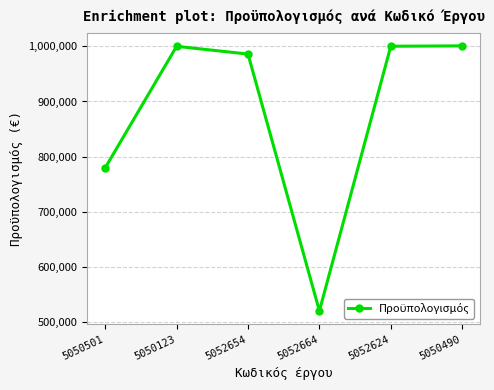

Which category has the lowest value across all series?

5052664